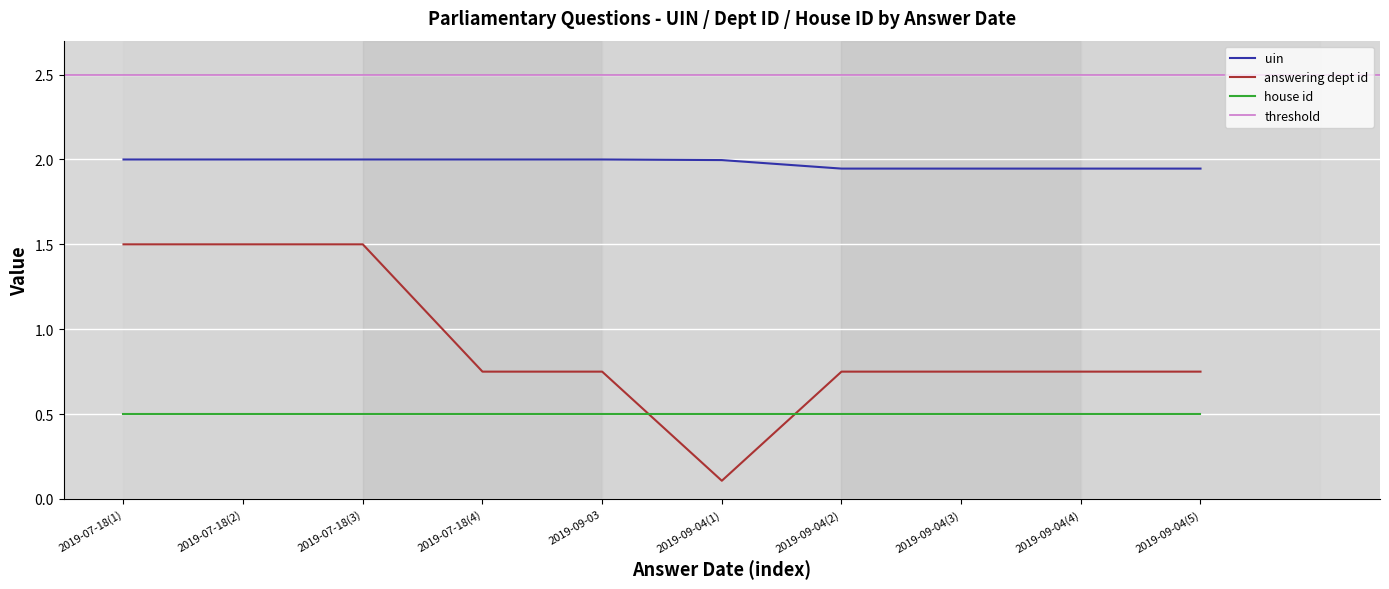

Is the value of uin at 2019-09-04(5) greater than the value of answering dept id at 2019-09-04(1)?

Yes